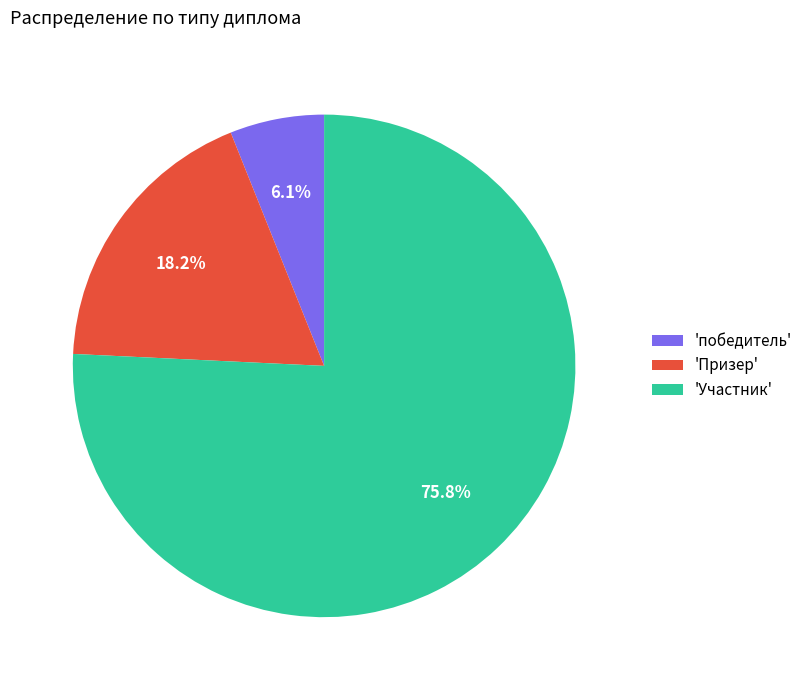

Does 'Участник' represent more than half of the total?

Yes